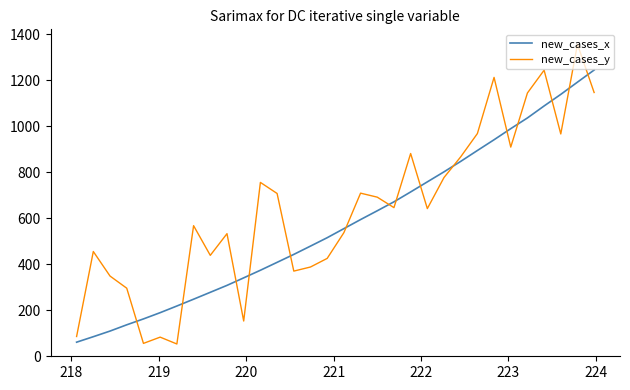

True or false: new_cases_y and new_cases_x cross at least once.

True